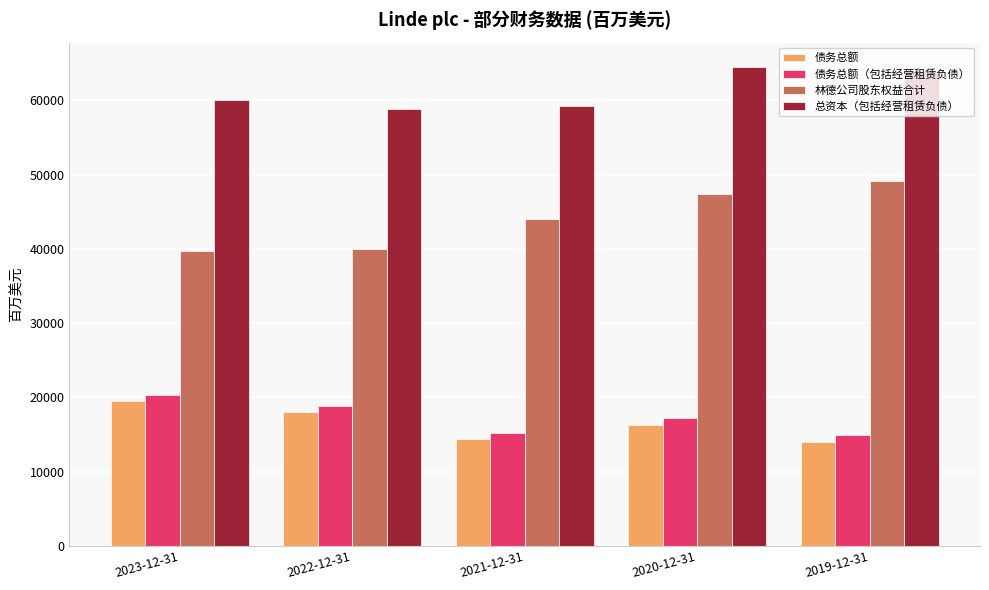

Reading left to right, extract all data points from this chart.

债务总额: 19566	18070	14383	16317	13956
债务总额（包括经营租赁负债）: 20315	18791	15216	17223	14932
林德公司股东权益合计: 39720	40028	44035	47317	49074
总资本（包括经营租赁负债）: 60035	58819	59251	64540	64006